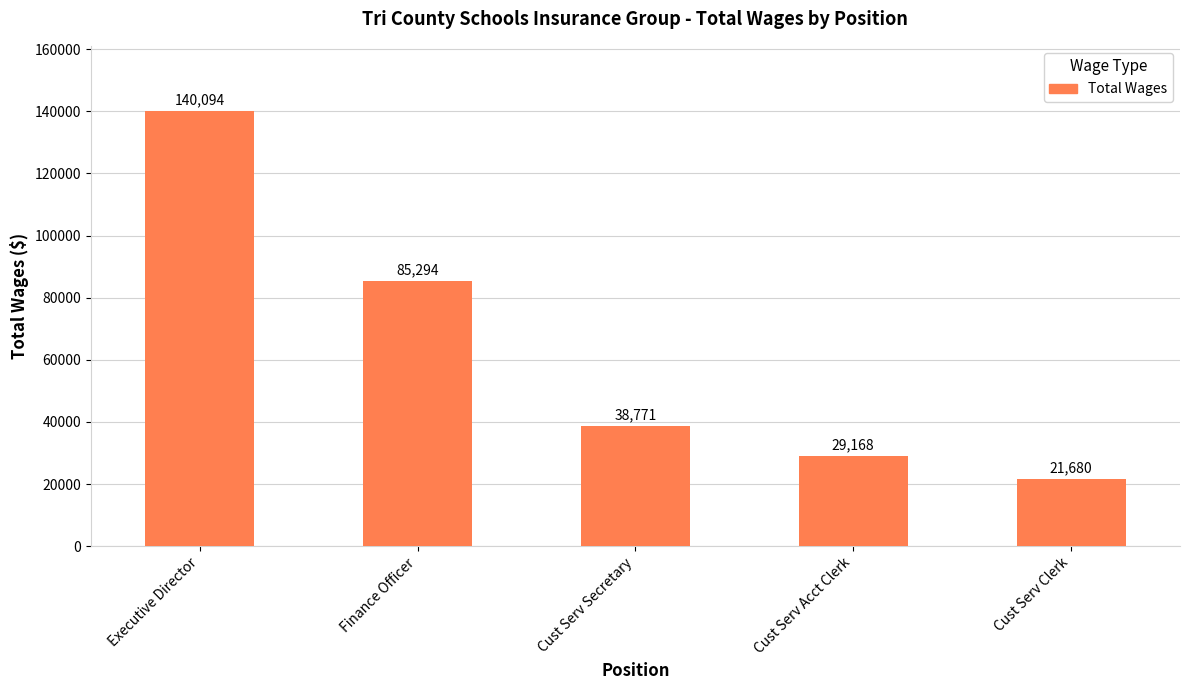

What is the label of the 3rd bar from the left?

Cust Serv Secretary